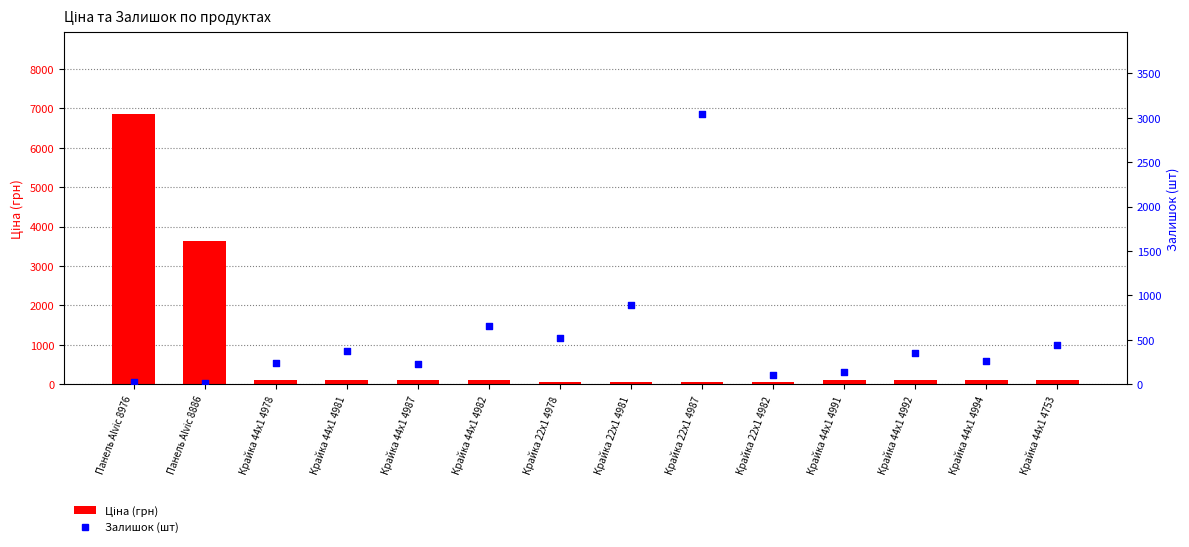

At how many categories does at least one series exceed 4943?

1